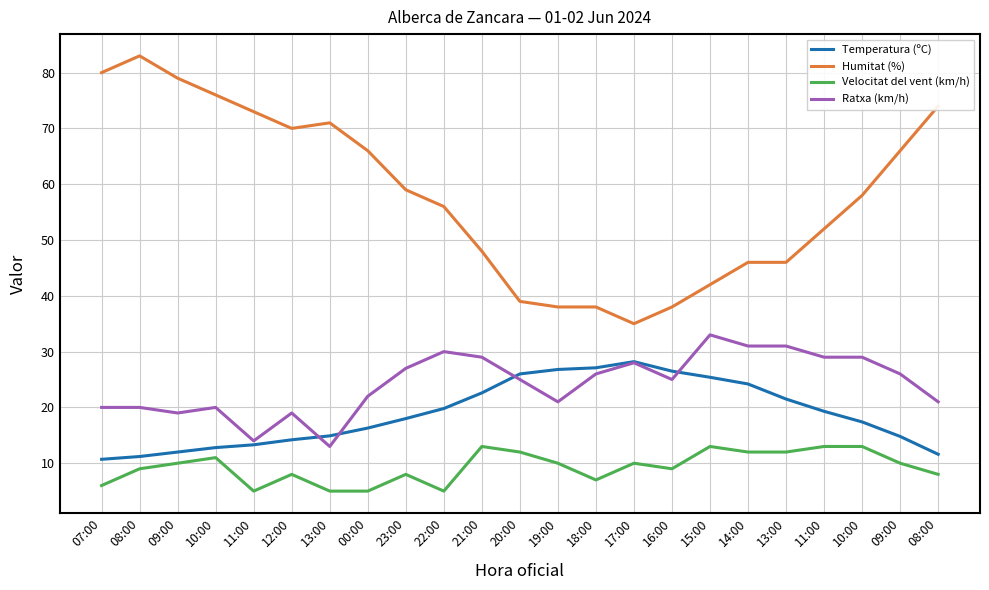

What is the spread (max minus min) of values at 13:00?

66.0